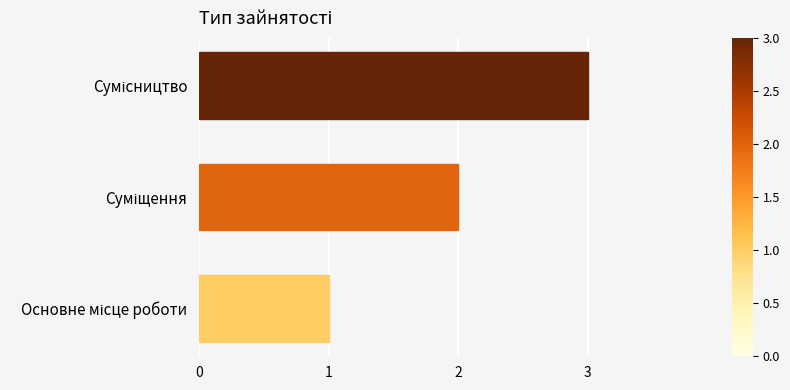

What is the maximum value shown in the chart?

3